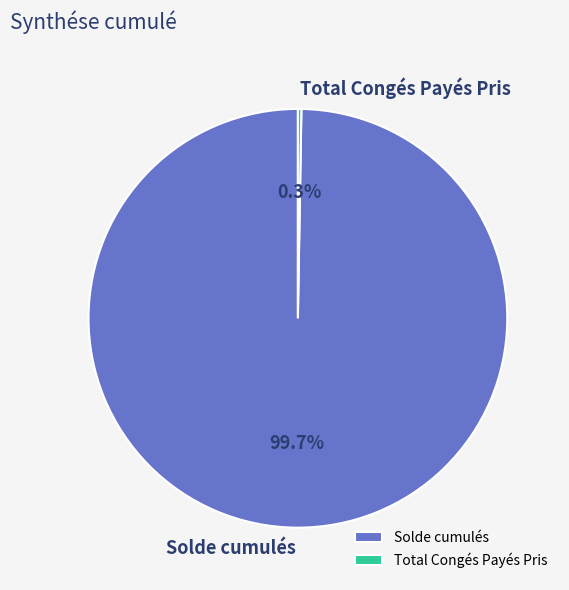

Which category has the biggest portion of the pie?

Solde cumulés